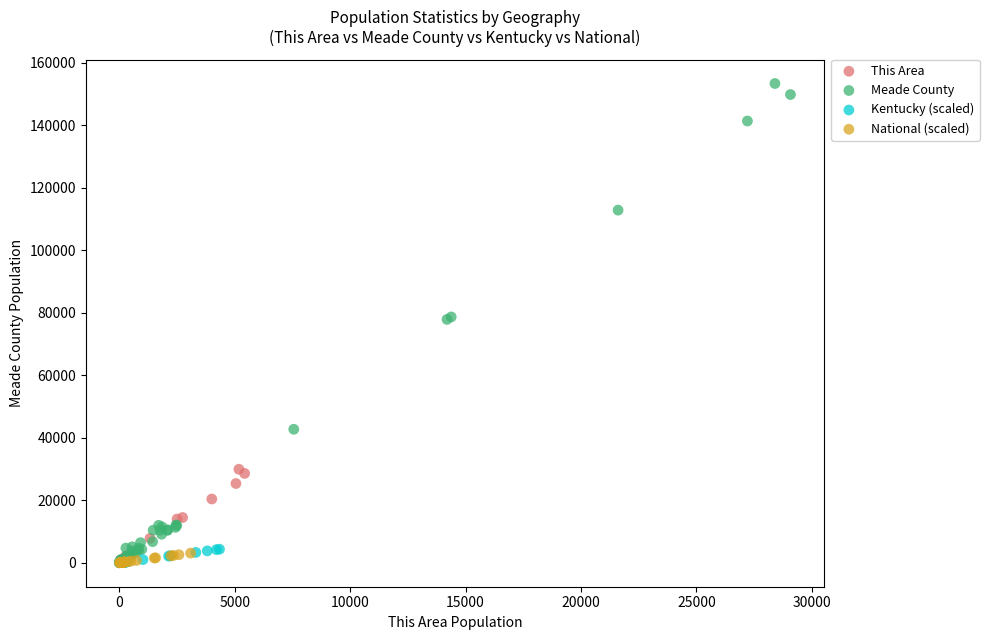

Which series contains the highest Y value?

Meade County